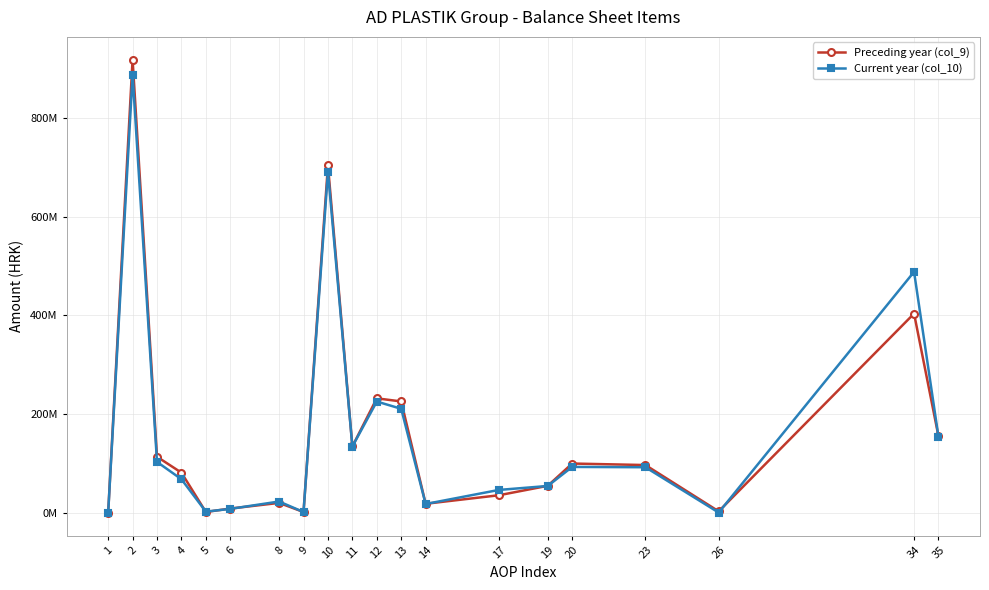

Where do Current year (col_10) and Preceding year (col_9) first cross each other?

4 and 5